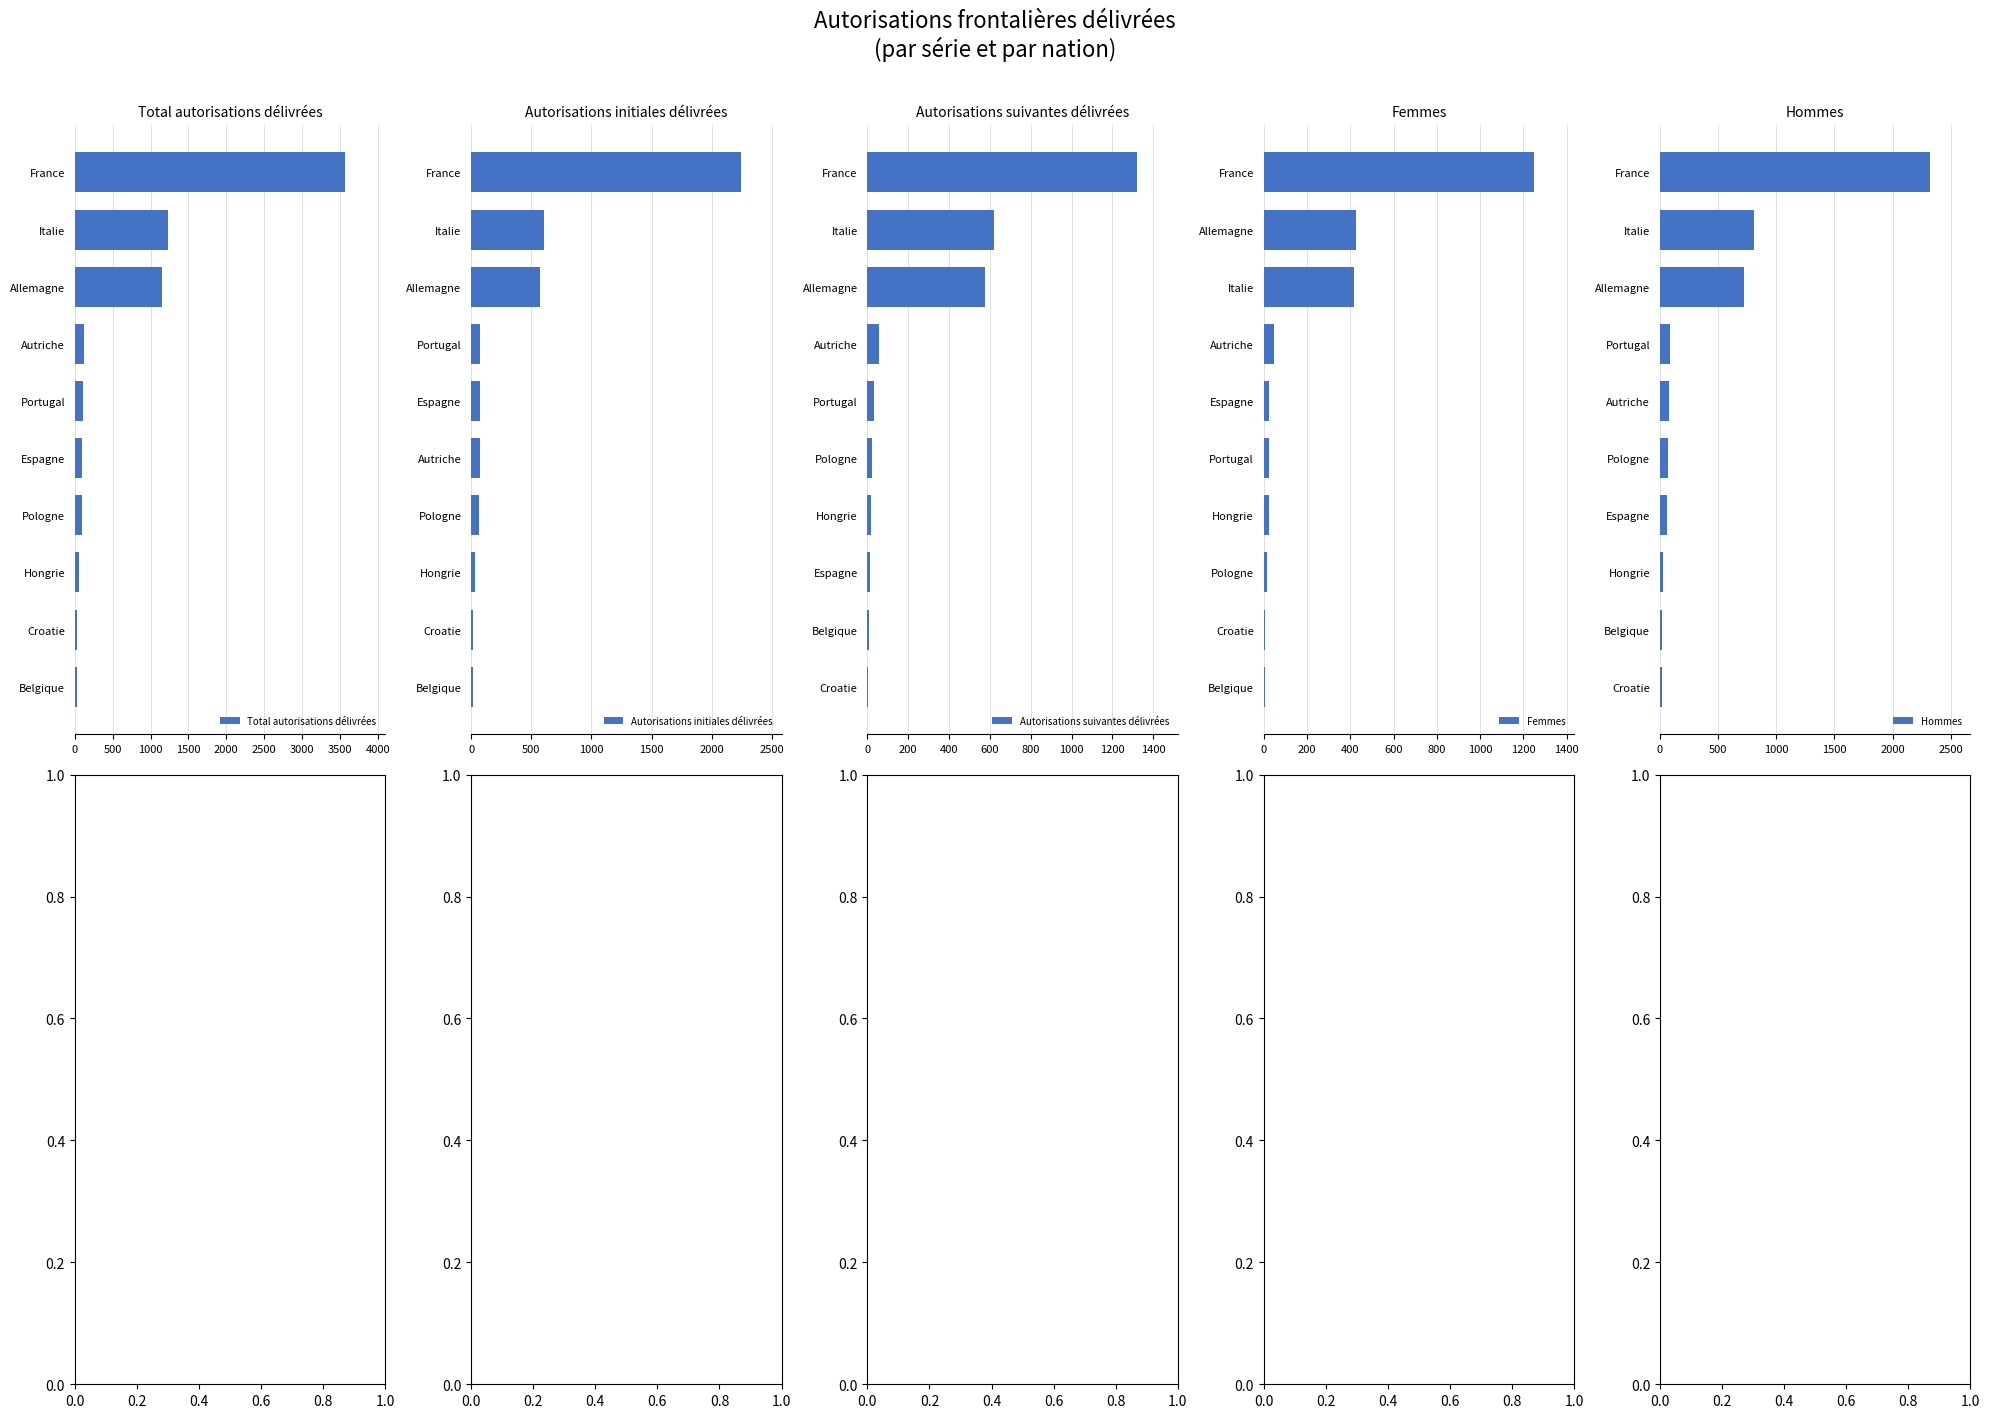

Is it true that Total autorisations délivrées equals 1151 at Allemagne?

True